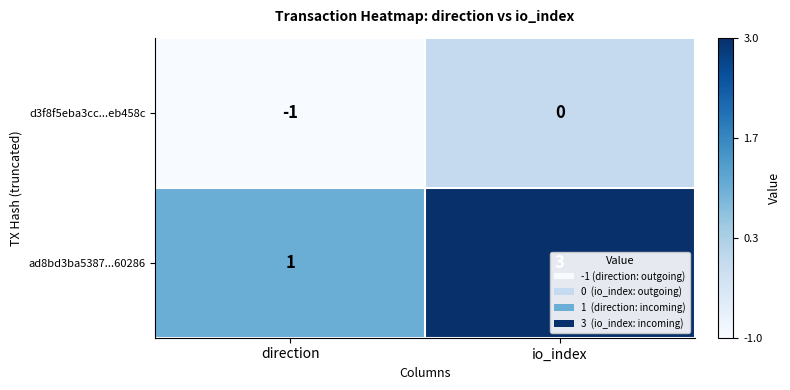

What is the sum of the ad8bd3ba5387...60286 values at io_index and direction?

4